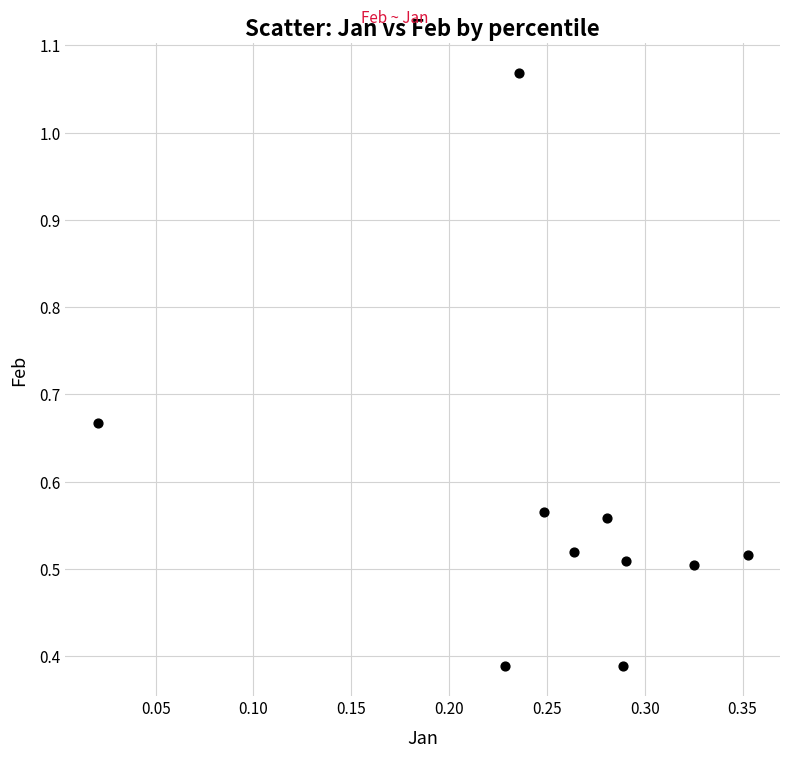

What is the average X value?

0.3